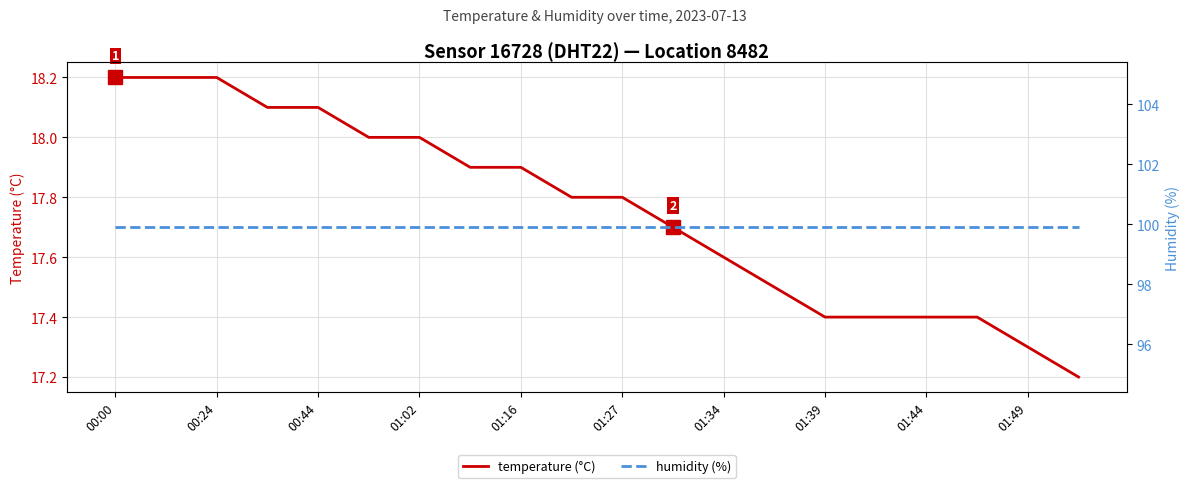

What is the average value of the humidity (%) series?

99.9